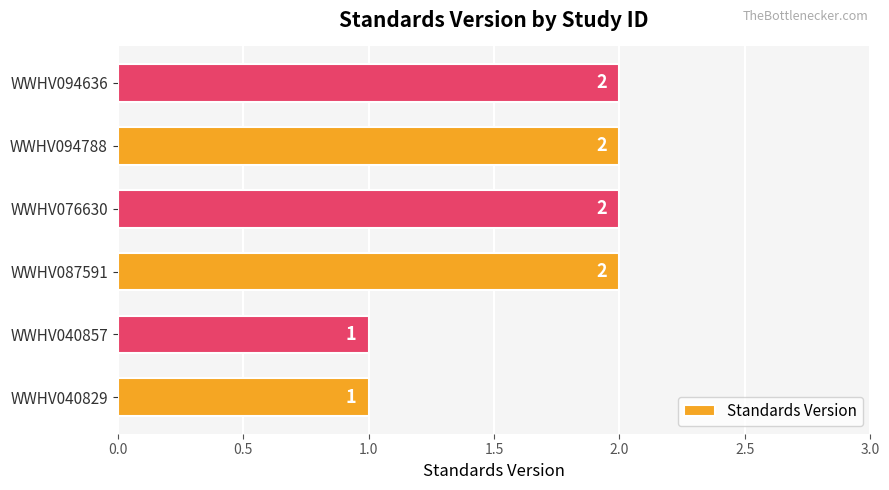

Is it true that the value at WWHV094788 is 1?

False